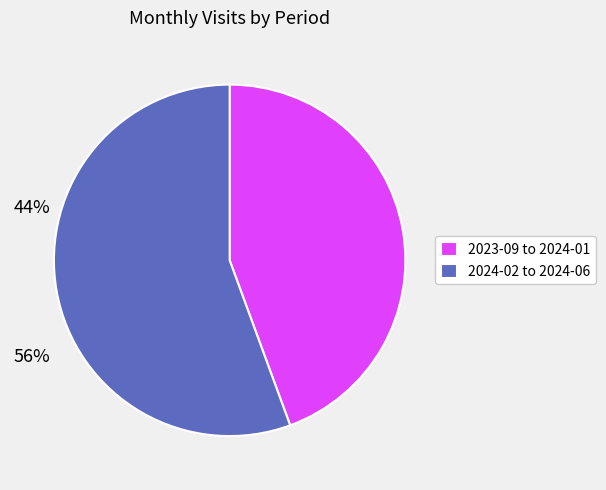

Which category has the smallest portion of the pie?

2023-09 to 2024-01